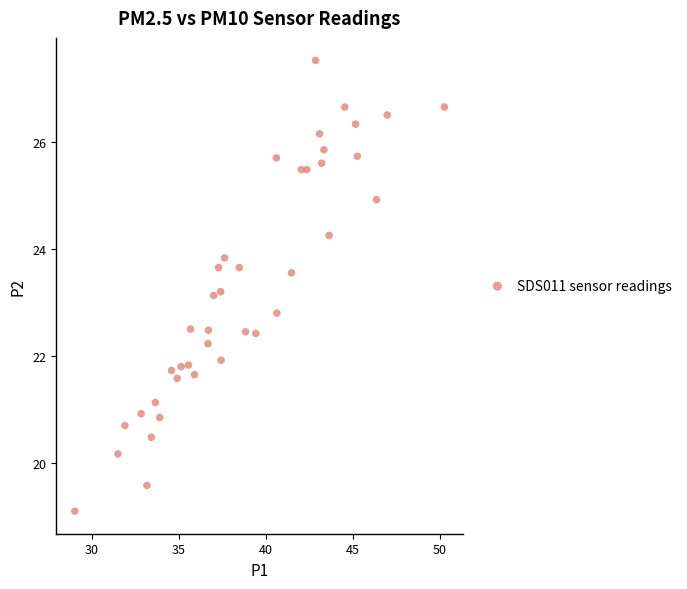

What is the range of Y values (max minus min)?

8.4